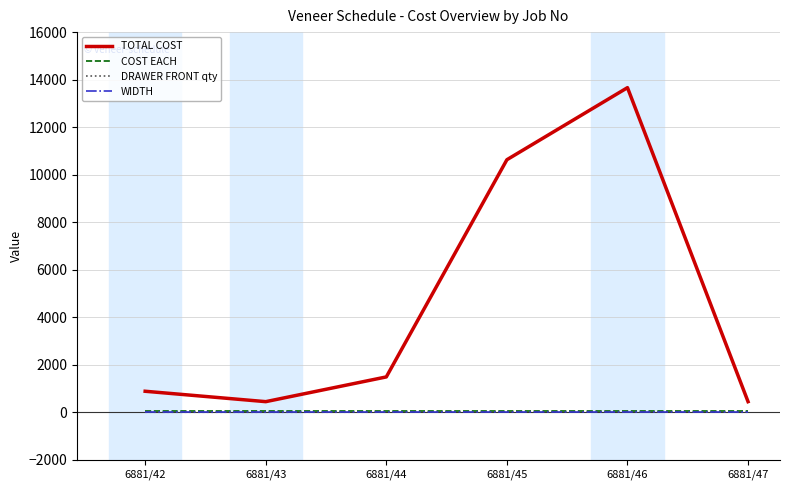

Which series has the widest spread of values?

TOTAL COST